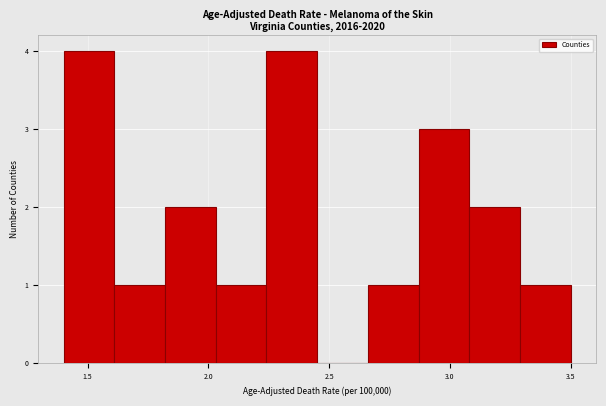

Reading left to right, list every bar in this chart as the range it spans on the x-axis followed by its height. Neither the bar edges nor the heights are printed on the chart, so give them approximately, as read against the axes.

1.40 to 1.61: 4
1.61 to 1.82: 1
1.82 to 2.03: 2
2.03 to 2.24: 1
2.24 to 2.45: 4
2.45 to 2.66: 0
2.66 to 2.87: 1
2.87 to 3.08: 3
3.08 to 3.29: 2
3.29 to 3.50: 1